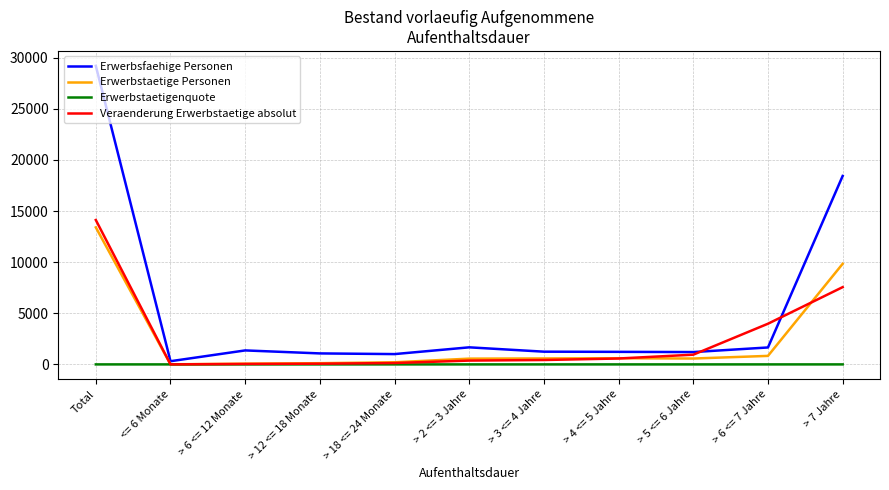

What is the difference between the highest and lowest values at > 12 <= 18 Monate?

1074.9